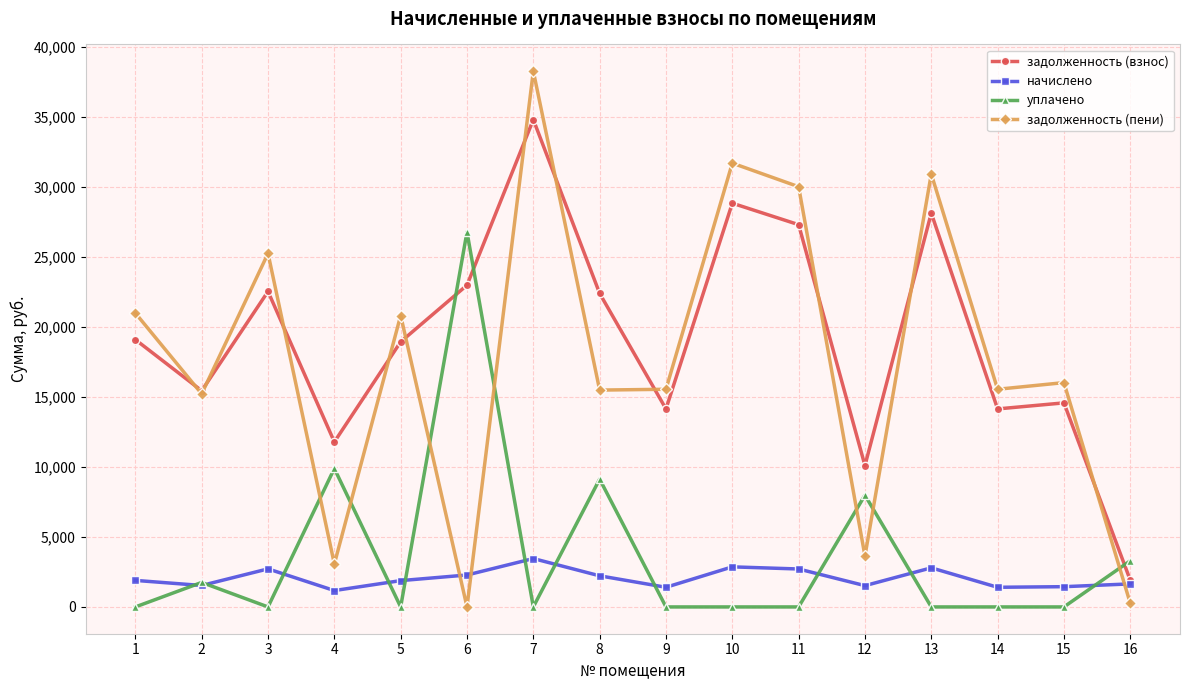

How many interior local peaks does the задолженность (взнос) series have?

5